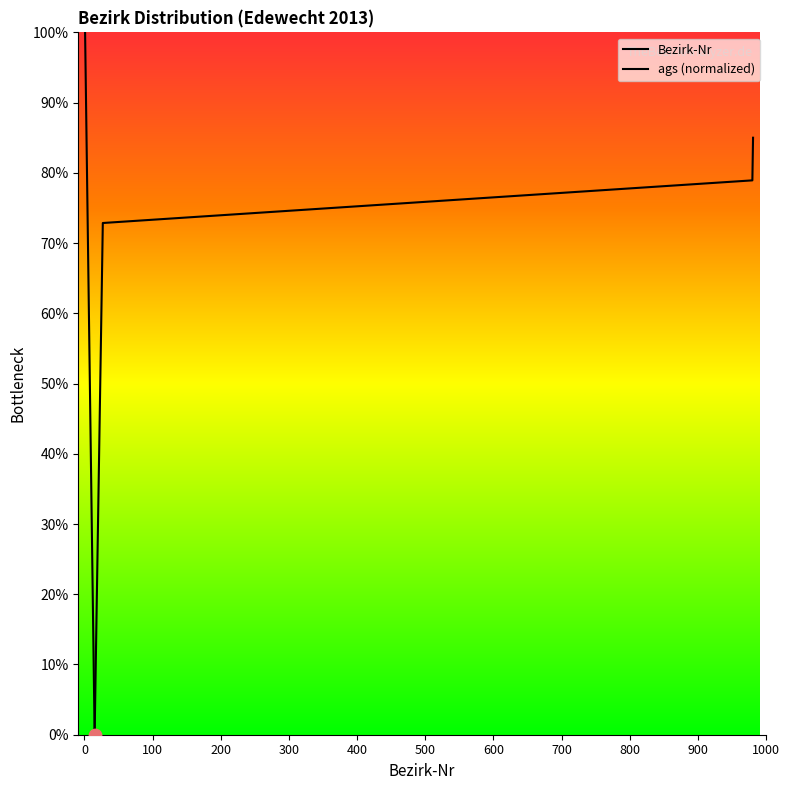

Which series reaches the minimum Y coordinate?

Bezirk-Nr